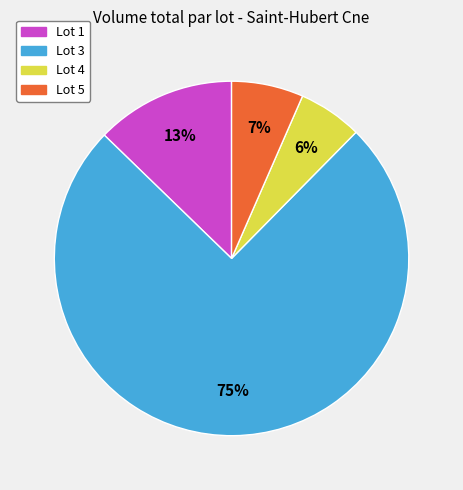

Is there a majority slice in this chart?

Yes